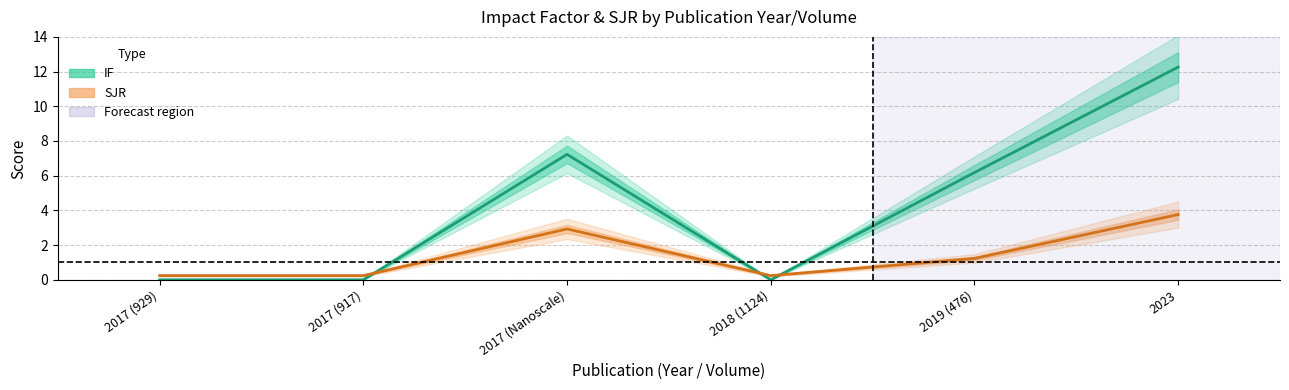

Where does the SJR series first go above 1?

2017 (Nanoscale)